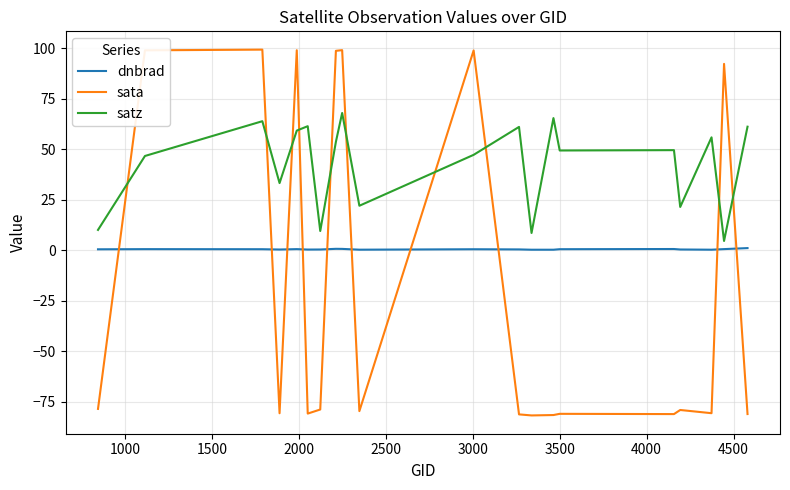

In dnbrad, how many points are lower than both neighbors (excluding endpoints)?

5